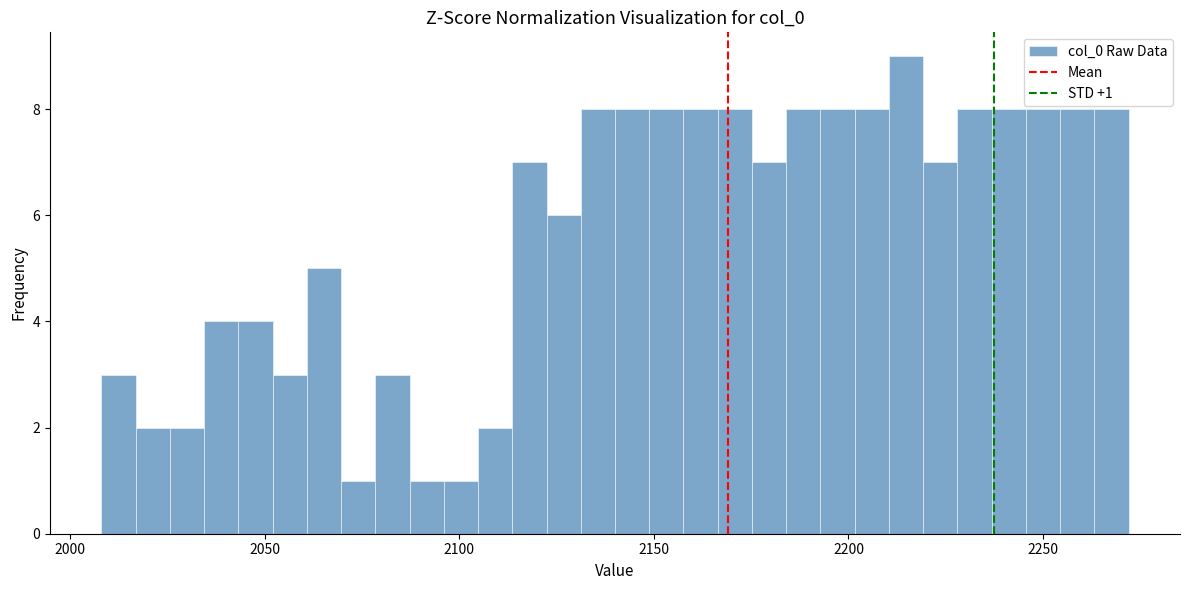

Around what value on the x-axis is the tallest bar? Give the approximate position of its centre, as read against the axis.

2215